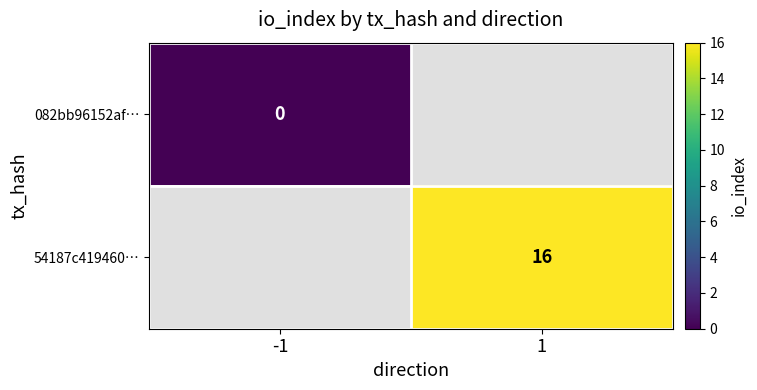

Is the value of 54187c419460… at 1 greater than the value of 082bb96152af… at -1?

Yes